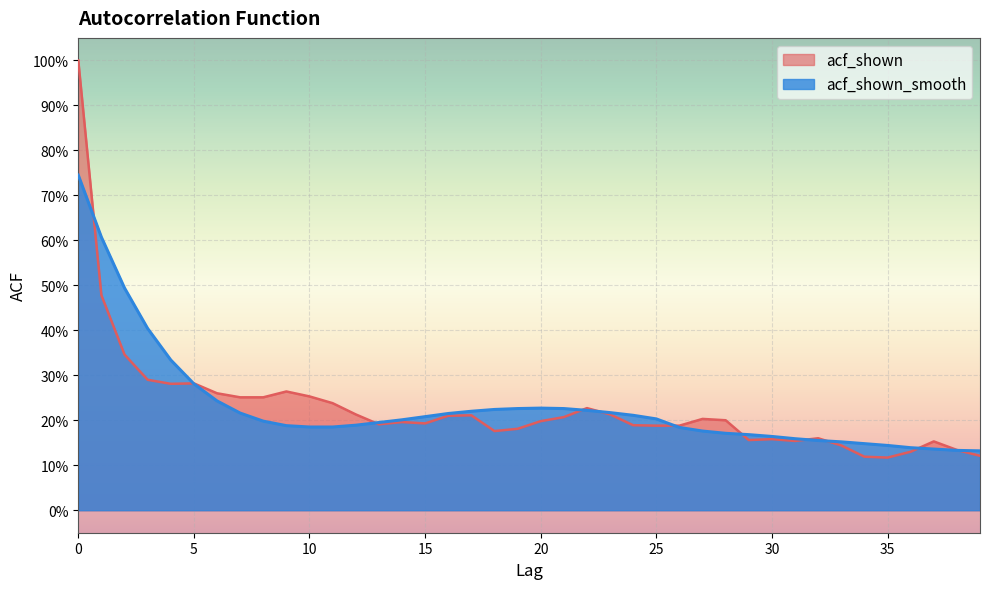

Which series has the largest total across all categories?

acf_shown_smooth